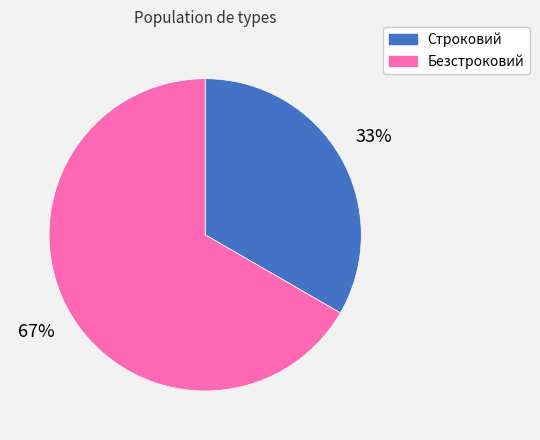

Which has a higher value, Безстроковий or Строковий?

Безстроковий